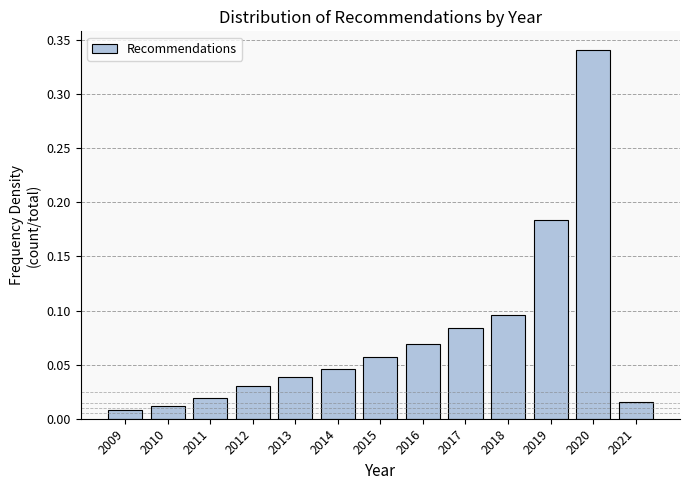

Between 2009 and 2012, which is larger?

2012